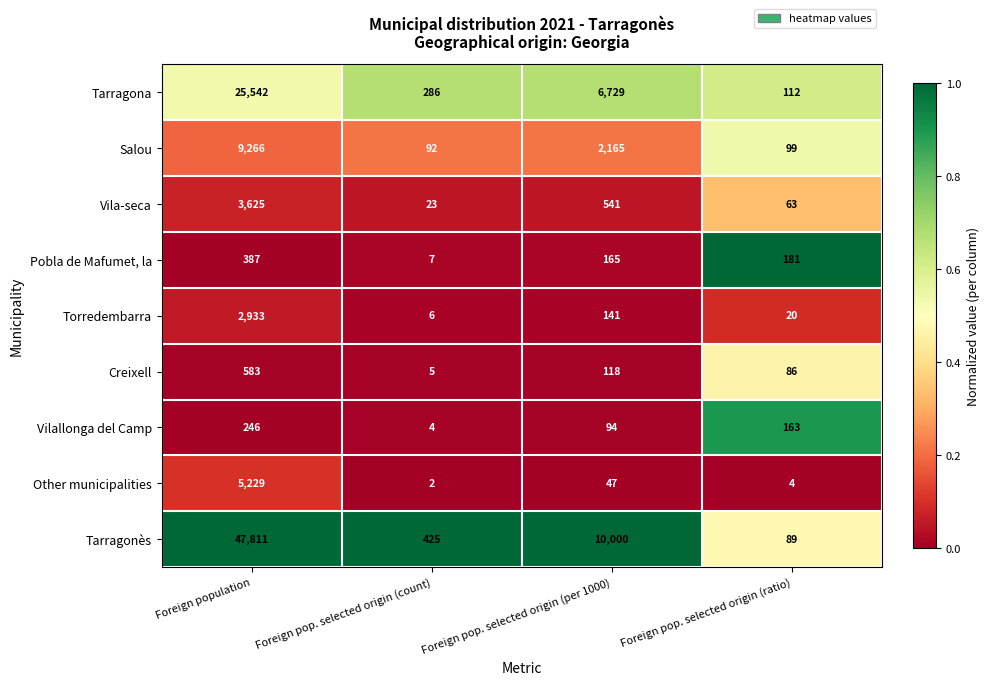

The Tarragona series shows 153 at Foreign pop. selected origin (ratio). True or false?

False